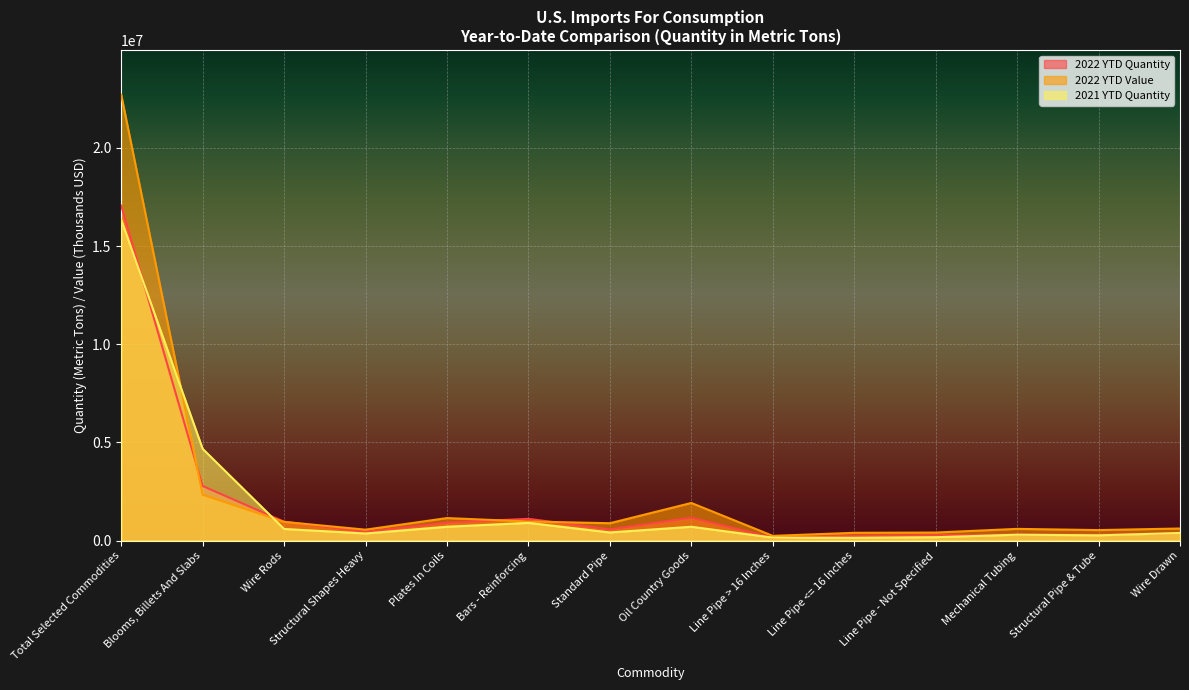

How many data points in 2022 YTD Quantity are above 564876?

6